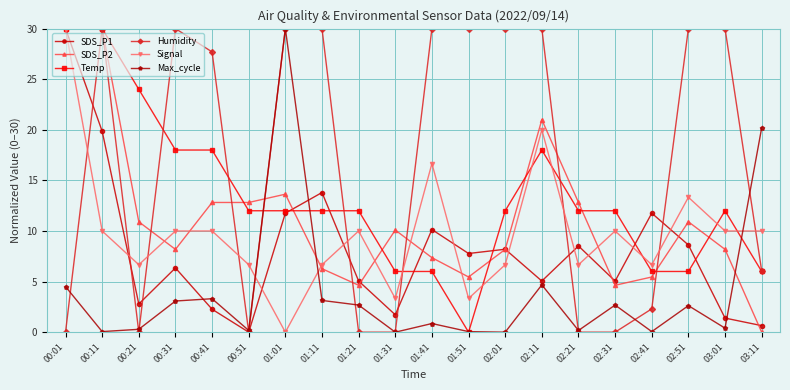

At which category is the sum across all series the highest?

00:01